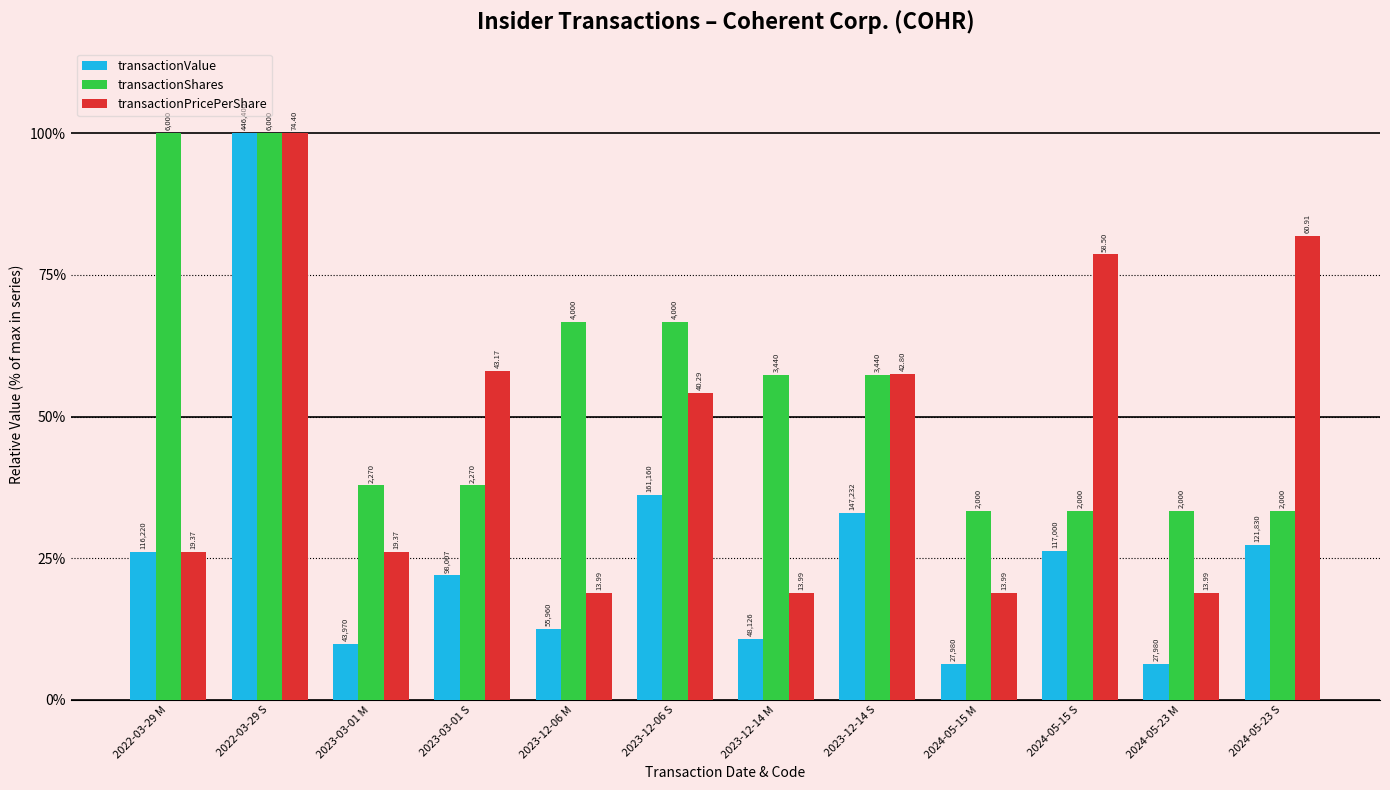

Where does the transactionValue series first go above 26?

2022-03-29 M